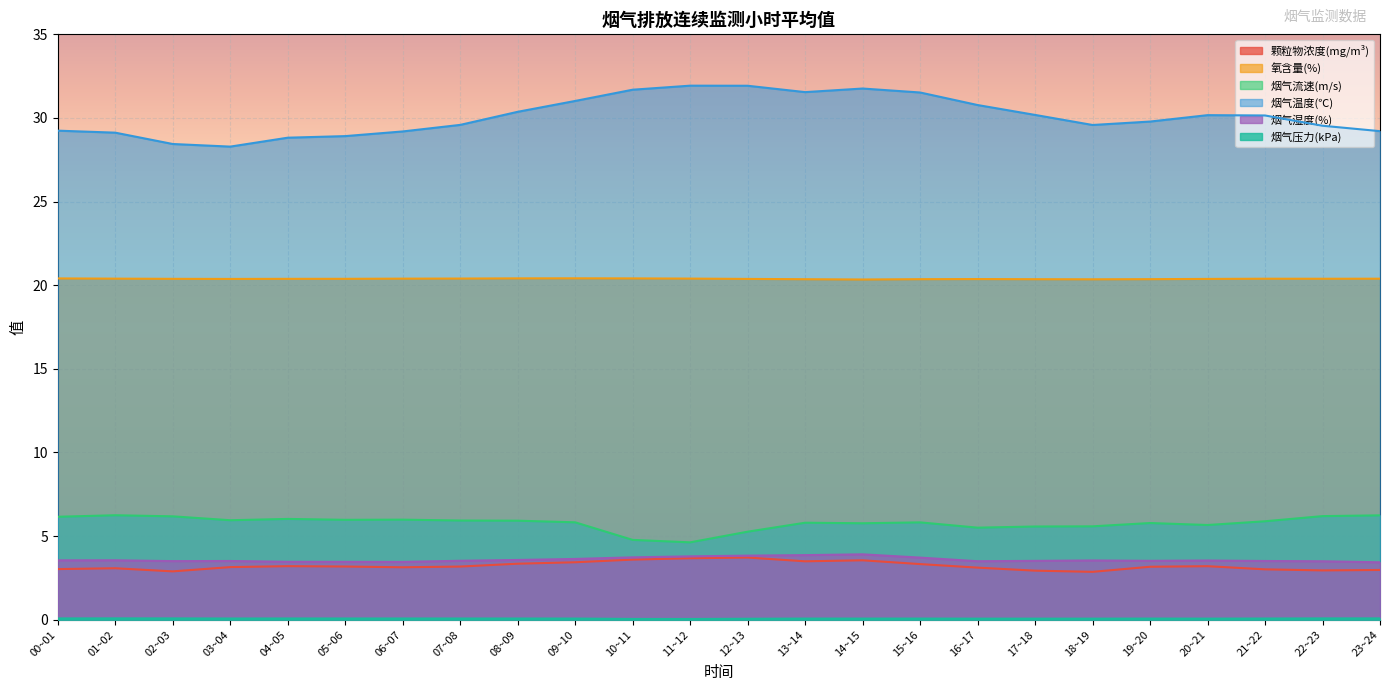

What is the total value across all series at 01~02?

62.5